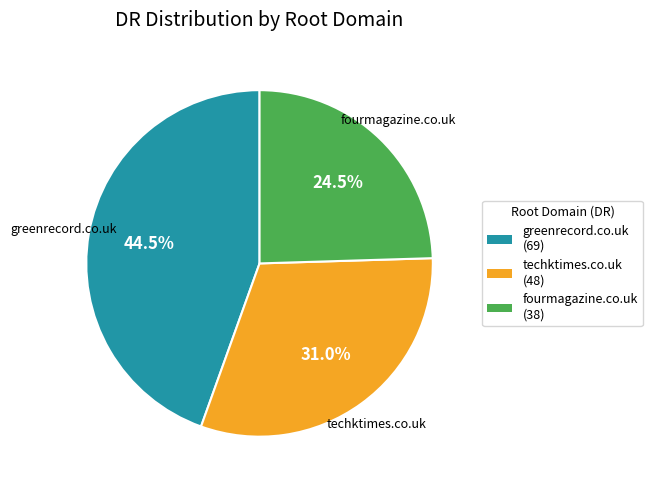

What is the total percentage of fourmagazine.co.uk and techktimes.co.uk?

55.5%